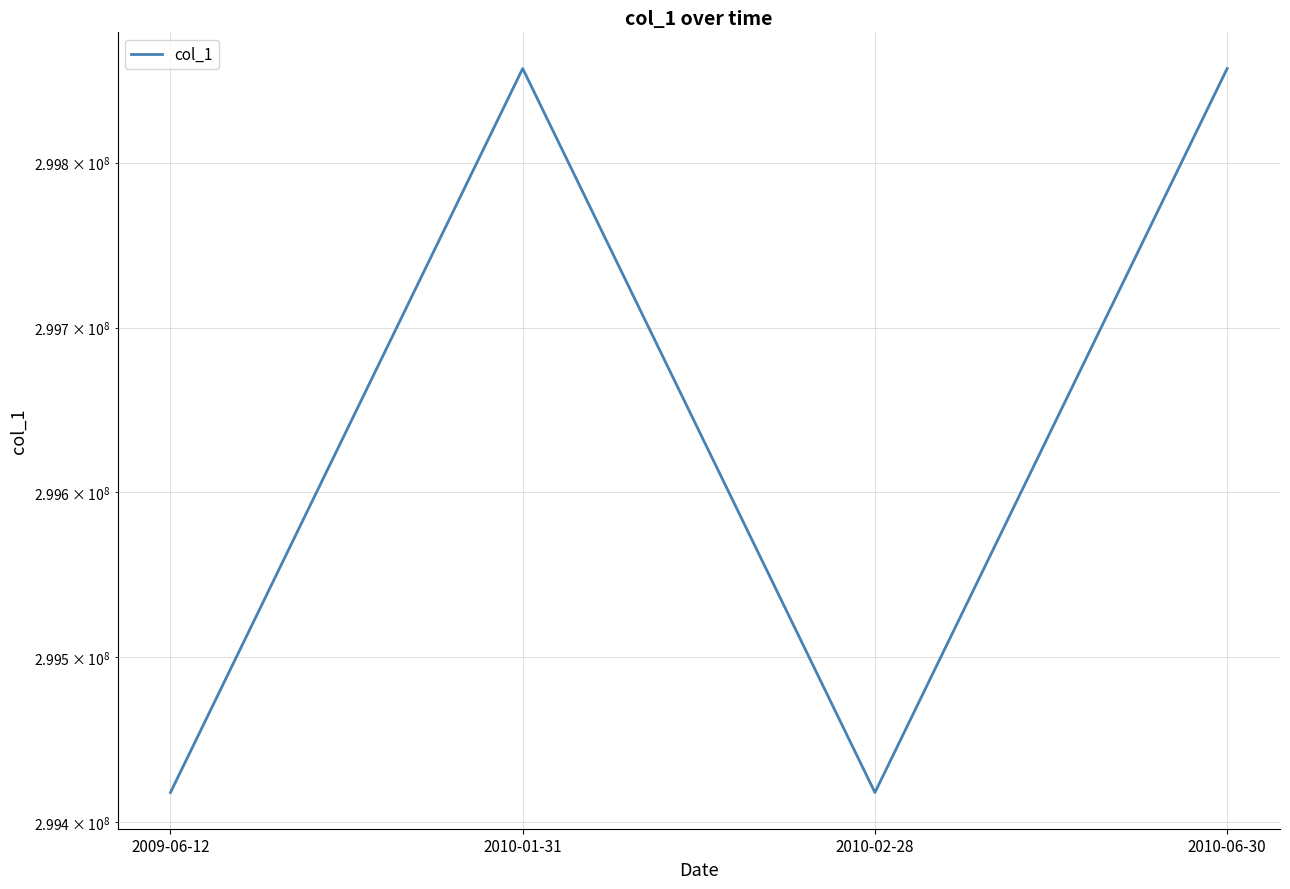

How many lines are shown in the chart?

1